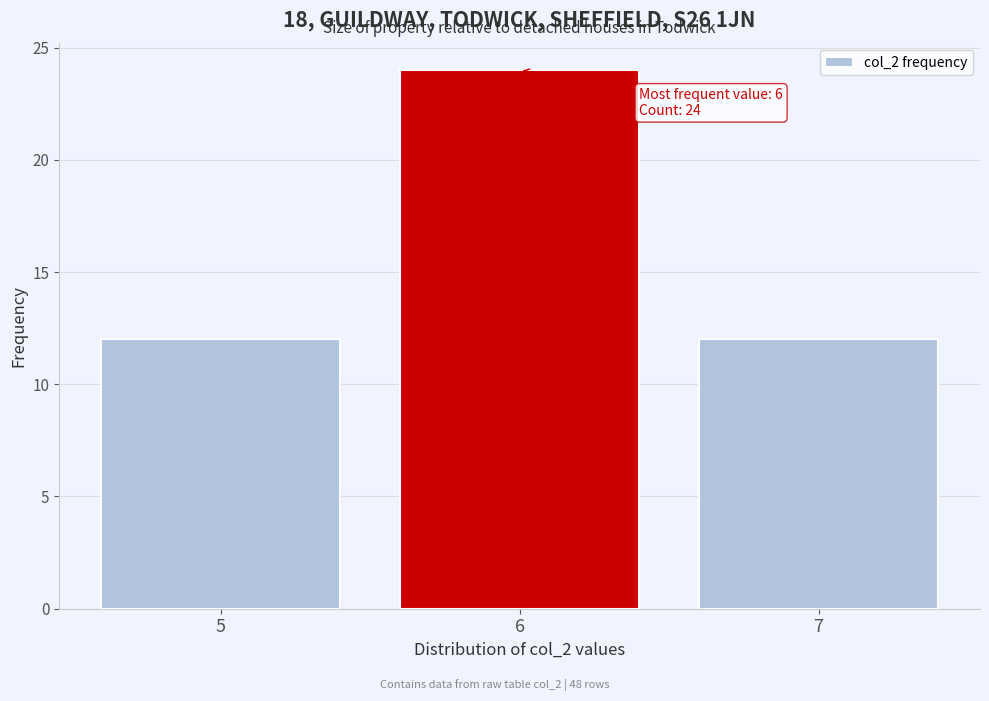

Over which range of the x-axis is the bar tallest?

5.5 to 6.5